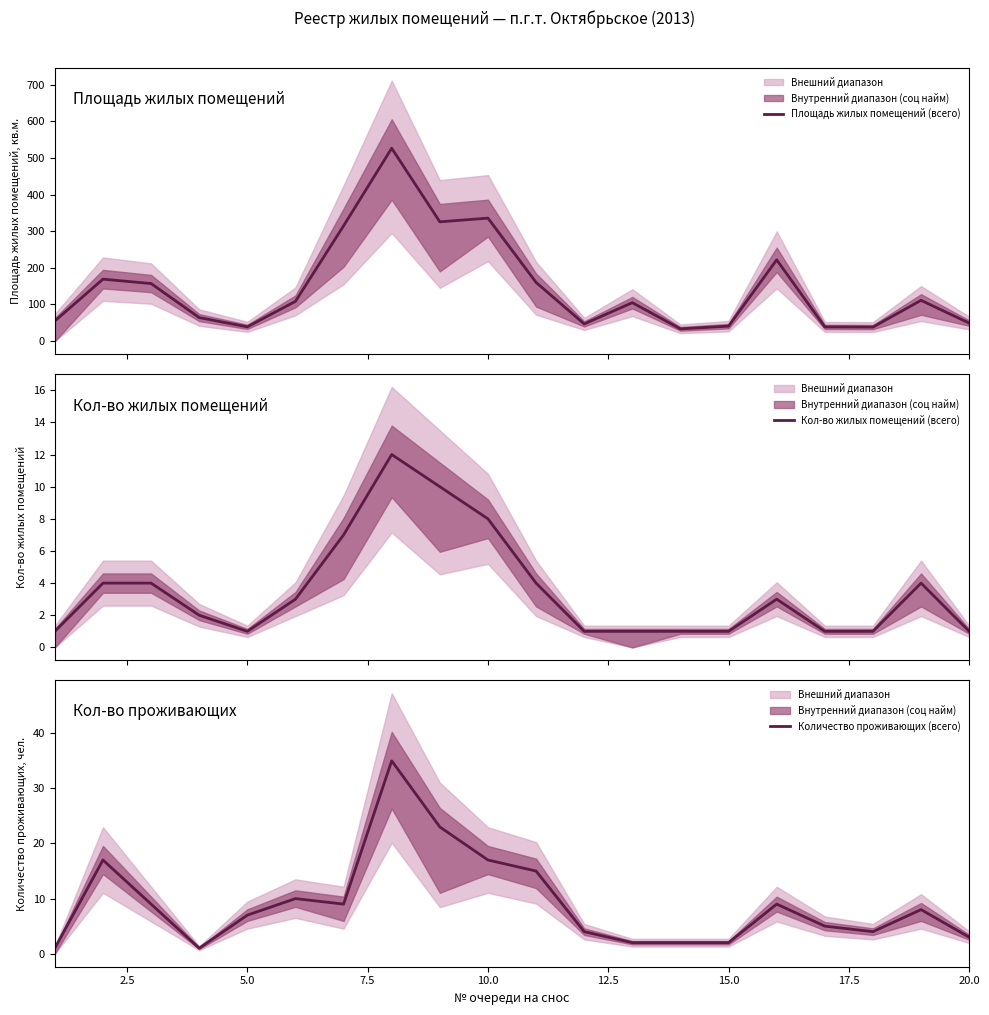

What is the maximum value shown in the chart?

526.3